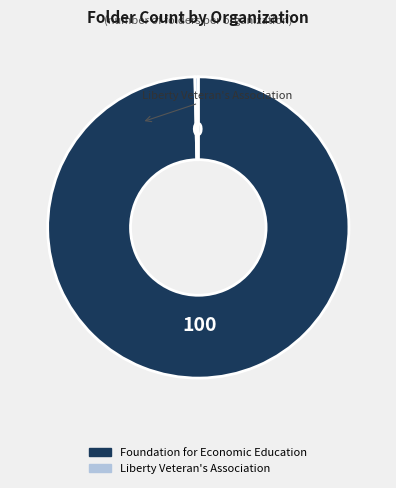

What is the ratio of the value at Foundation for Economic Education to the value at Liberty Veteran's Association?

279.0